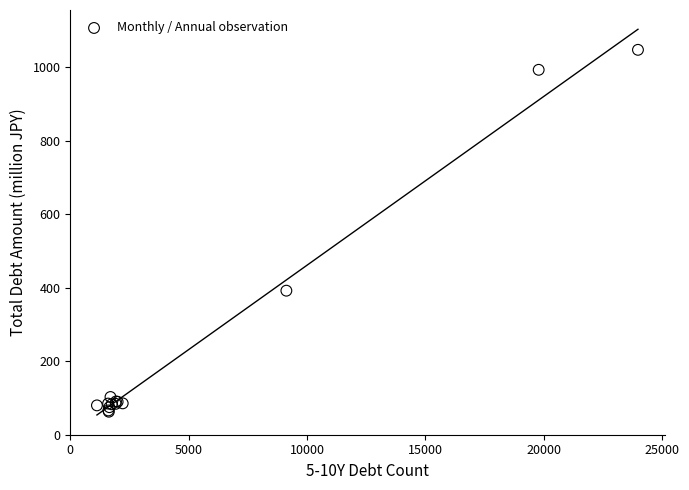

What Y value in the scatter plot is closest to 555?

392.1